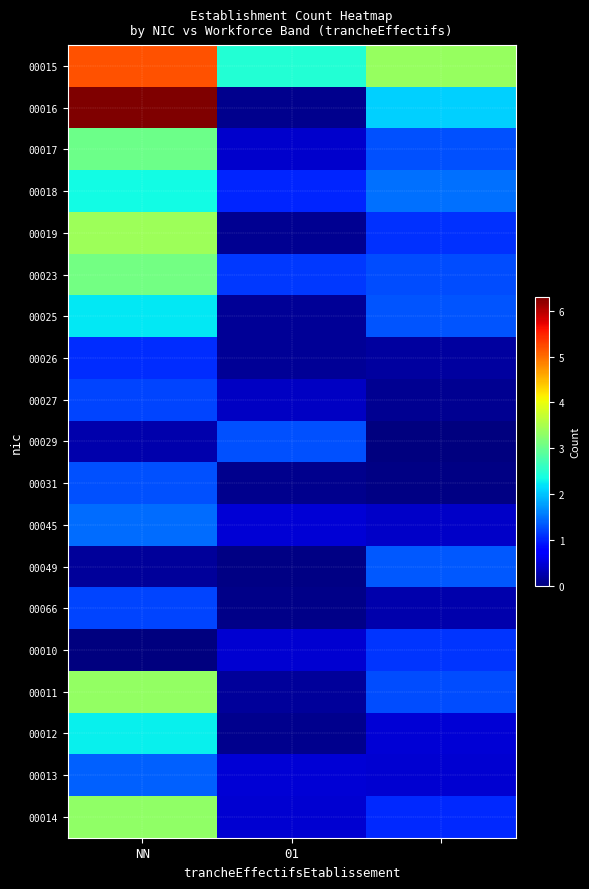

What is the maximum value shown in the chart?

6.3